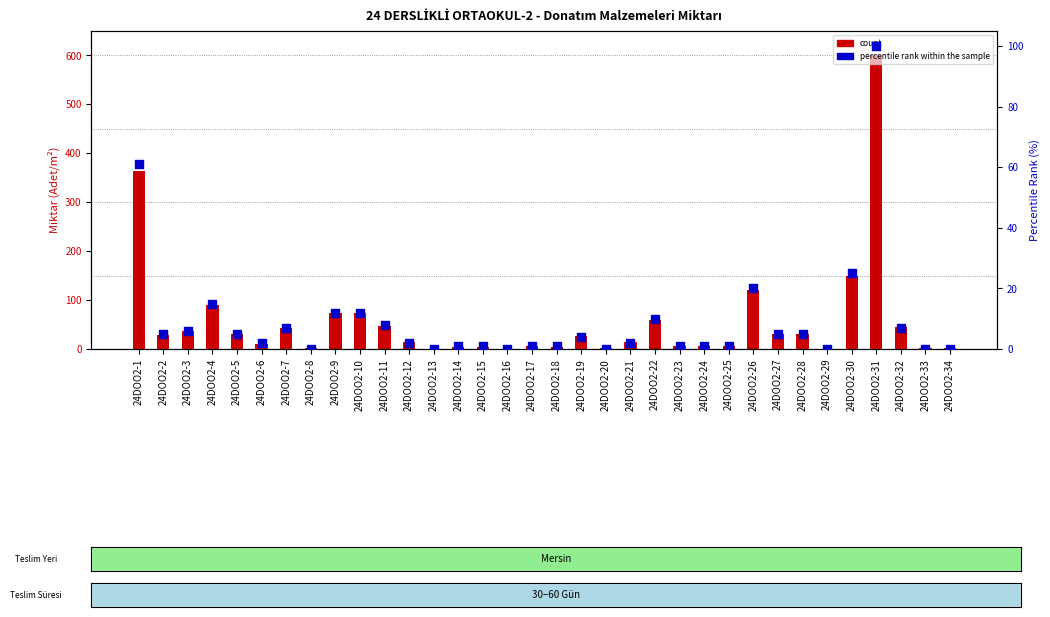

Which series reaches the maximum Y coordinate?

count